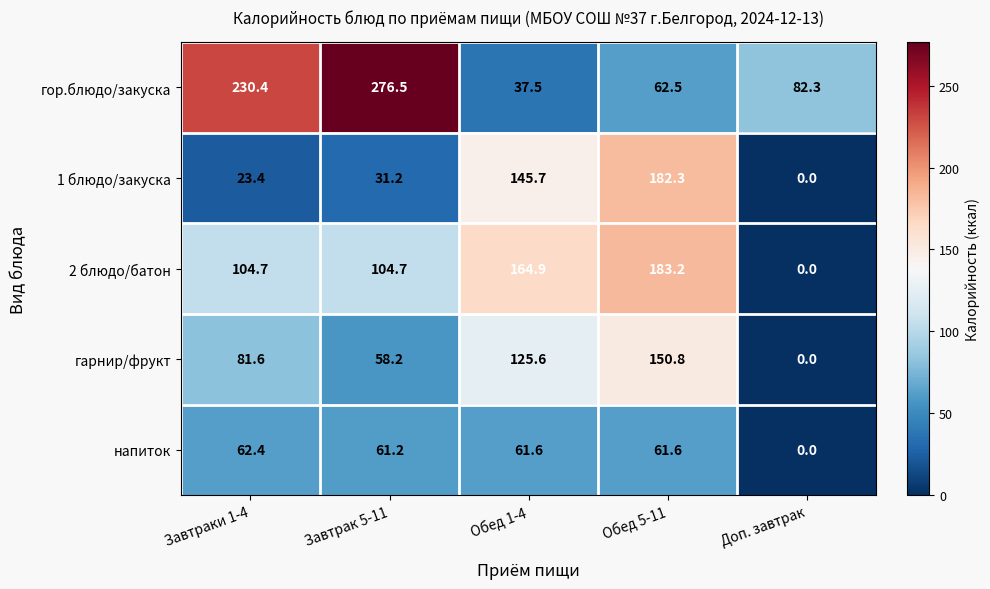

At how many categories does at least one series exceed 8?

5